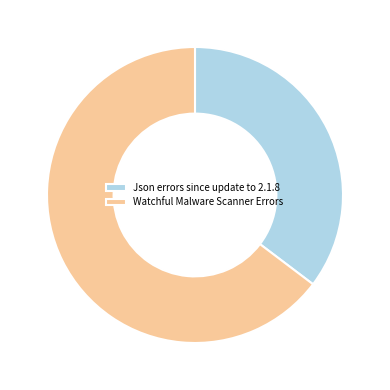

The Watchful Malware Scanner Errors slice represents 77% of the pie. True or false?

False